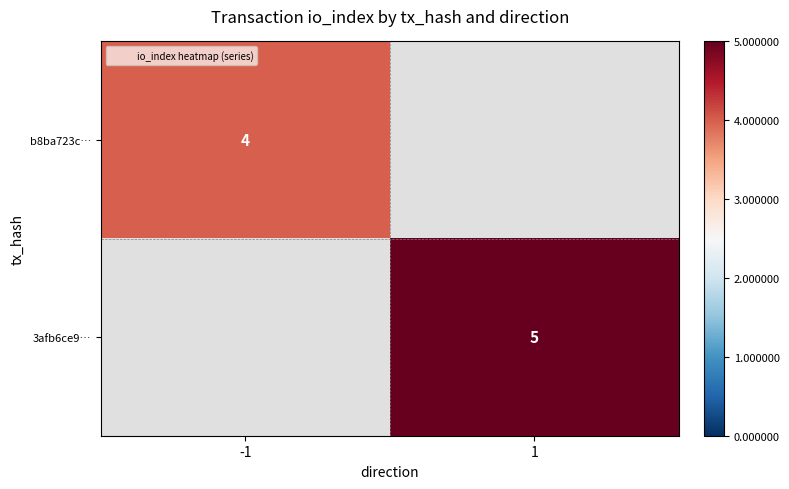

How many values in b8ba723c… are above zero?

1